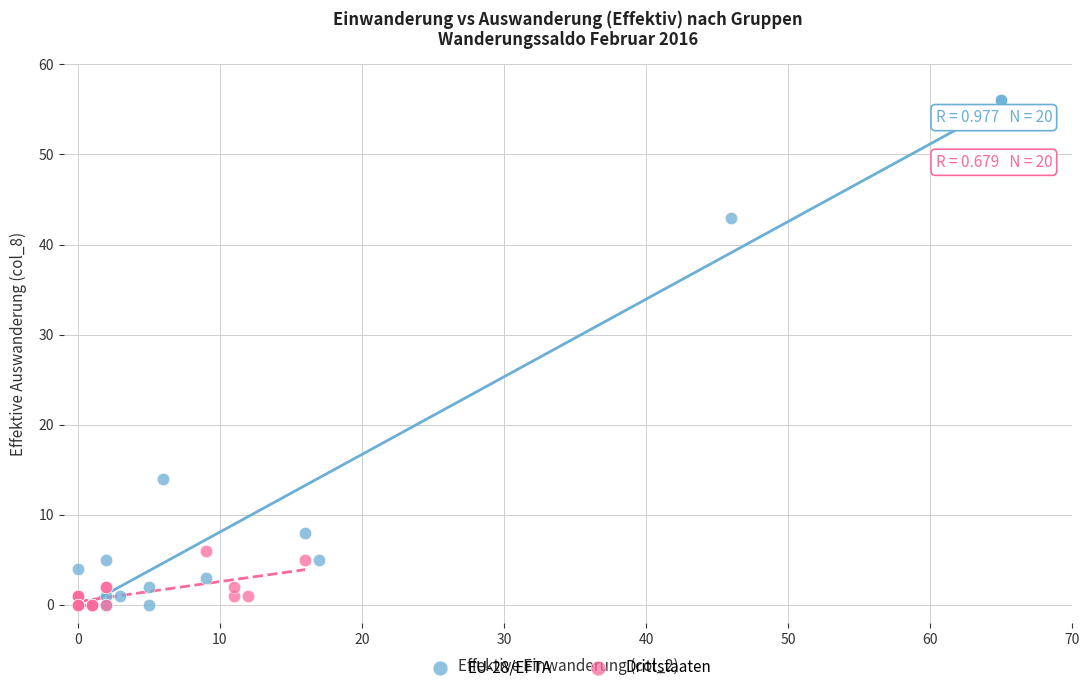

Which series contains the highest Y value?

EU-28/EFTA